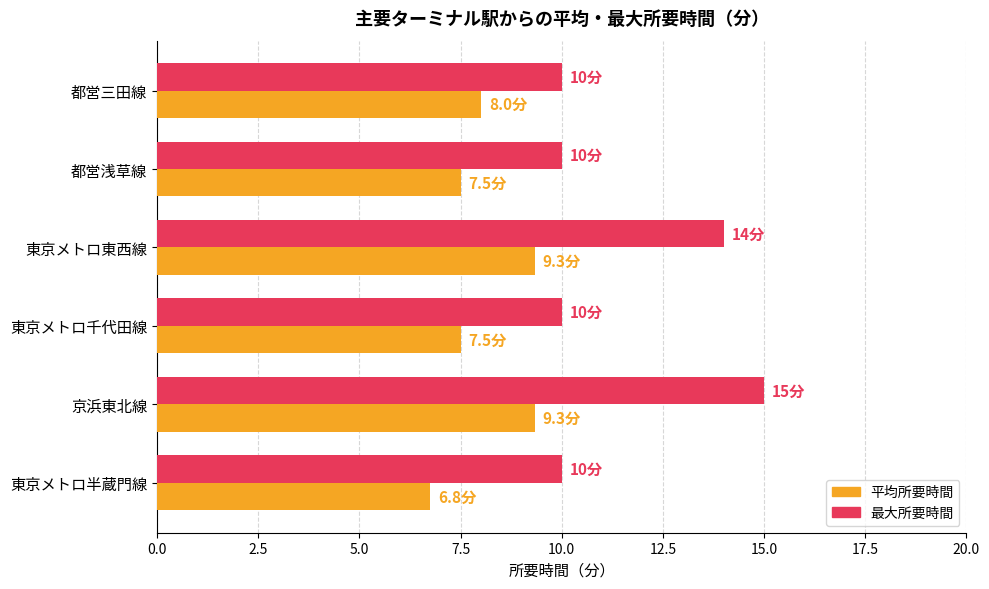

Which series has the largest range (max minus min)?

最大所要時間